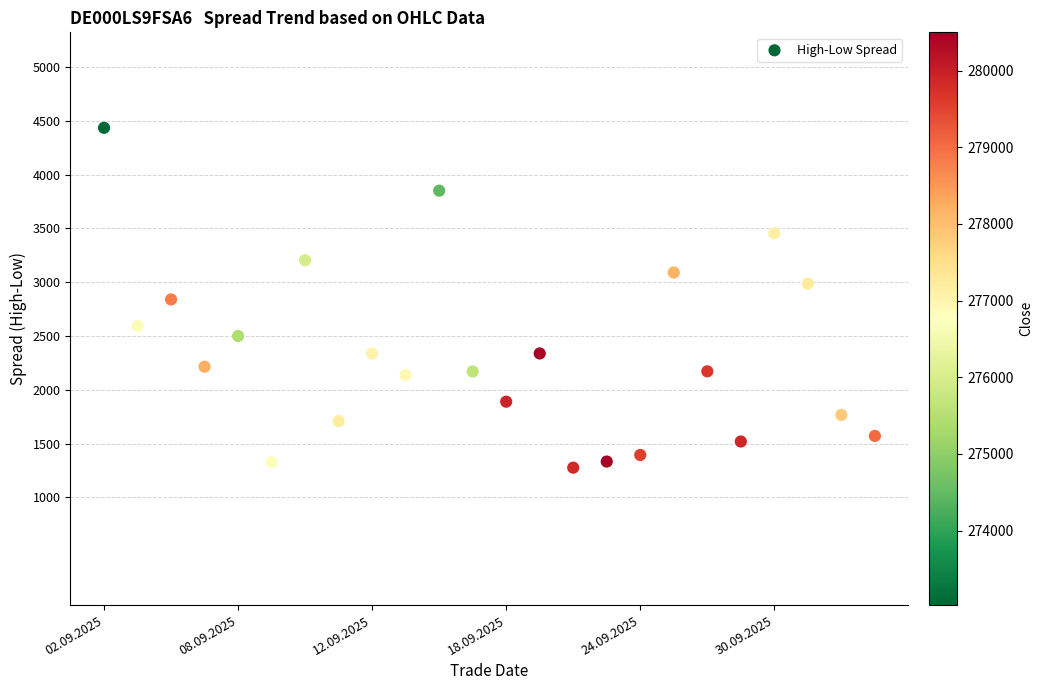

What is the range of Y values (max minus min)?

3157